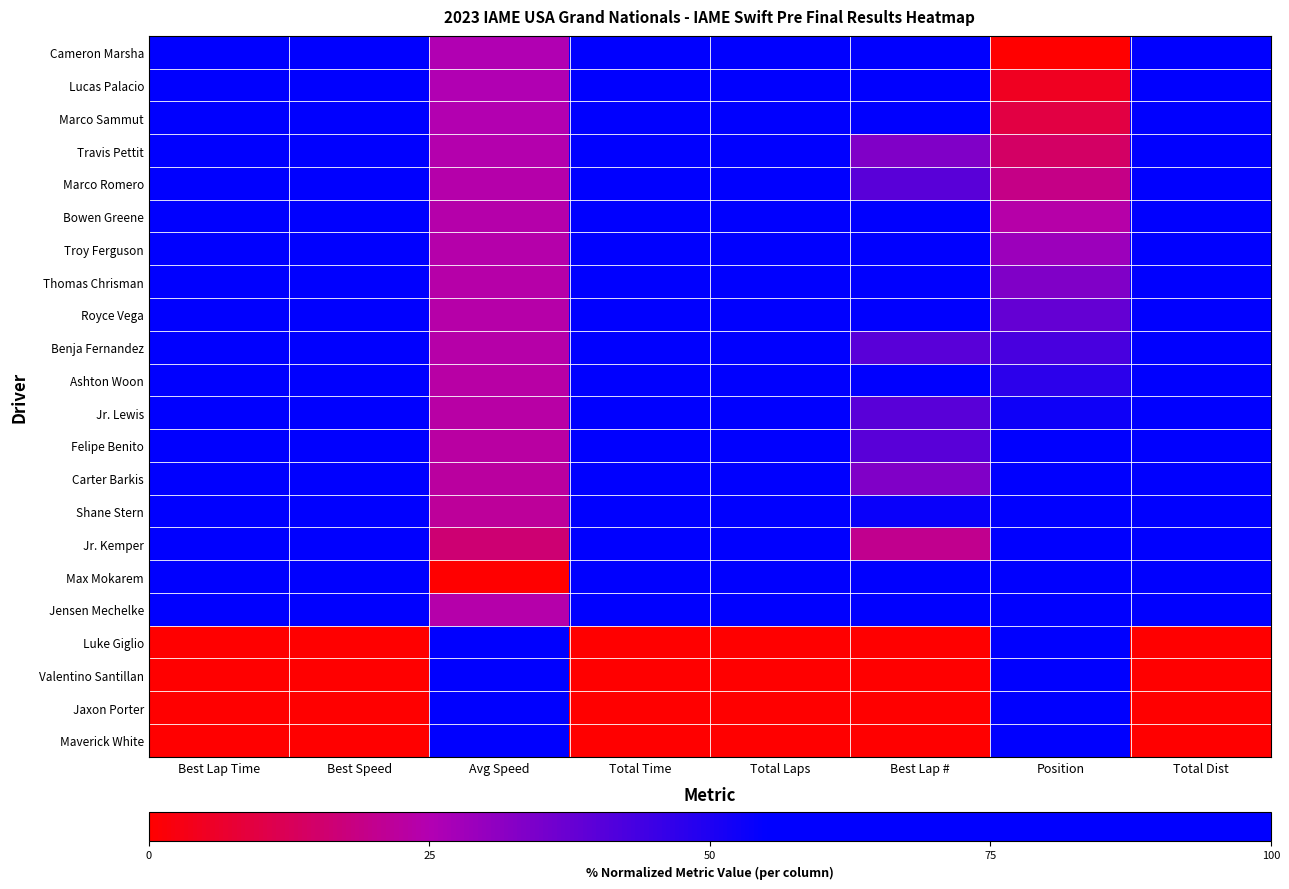

Count the number of categories in the chart.

8